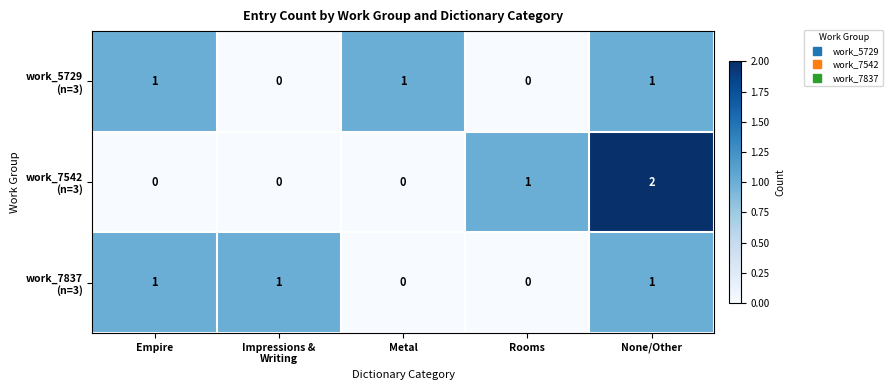

At which category is the sum across all series the highest?

None/Other